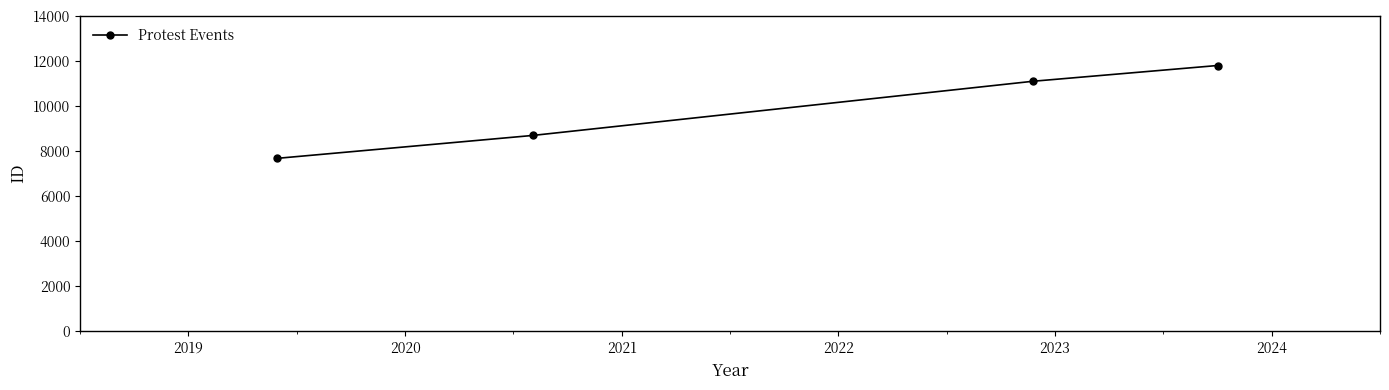

What is the sum of all values?

39277